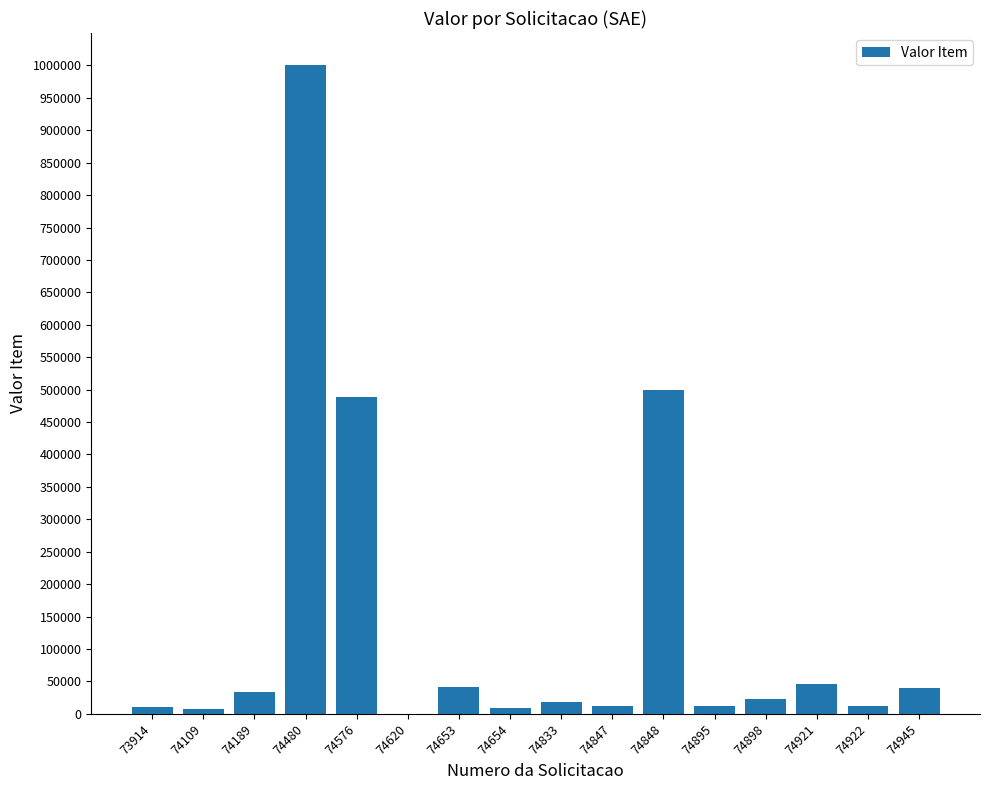

What is the sum of all values?

2254762.6